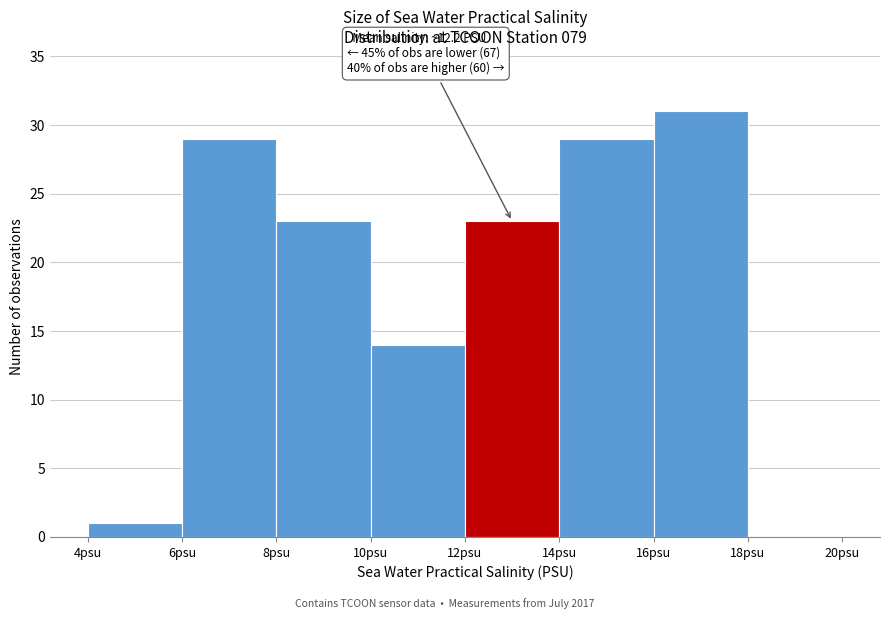

Which range on the x-axis has the tallest bar?

16 to 18